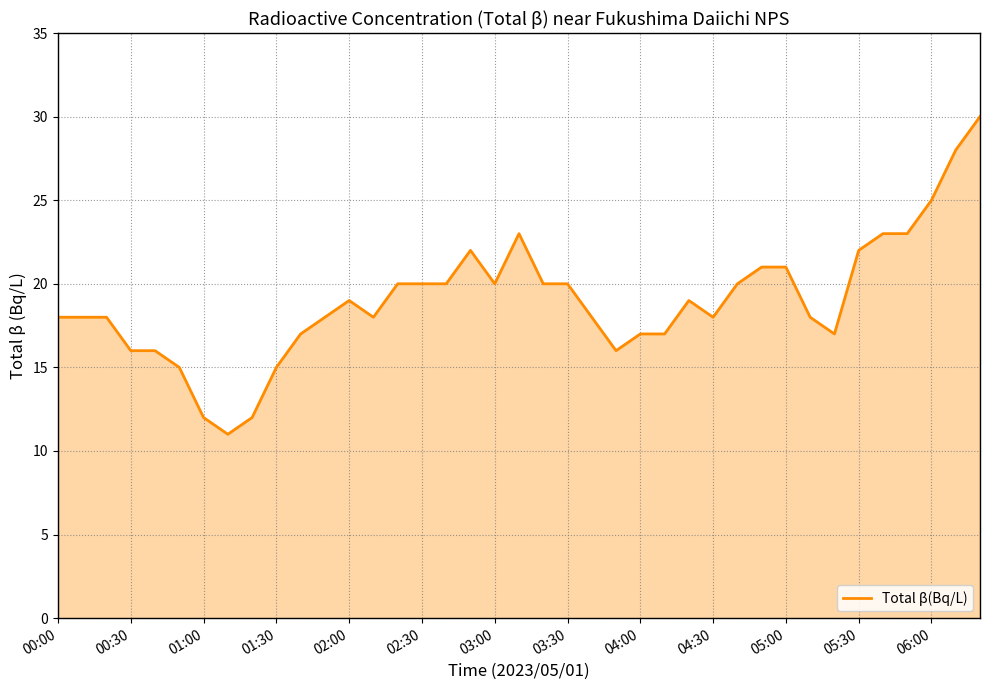

What is the minimum value shown in the chart?

11